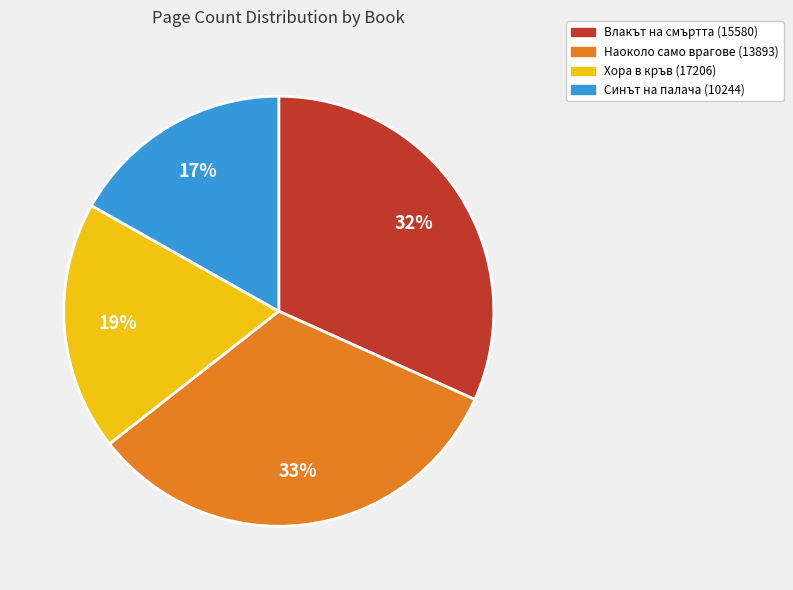

Rank the categories by value from highest to lowest.

Наоколо само врагове (13893), Влакът на смъртта (15580), Хора в кръв (17206), Синът на палача (10244)